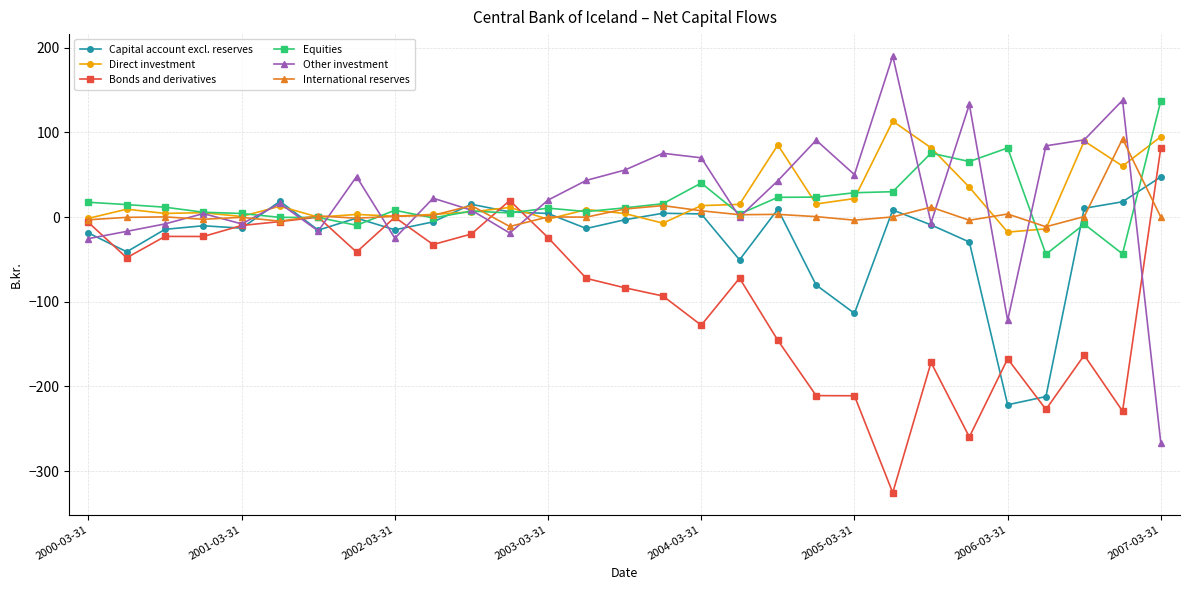

Which series has the widest spread of values?

Other investment